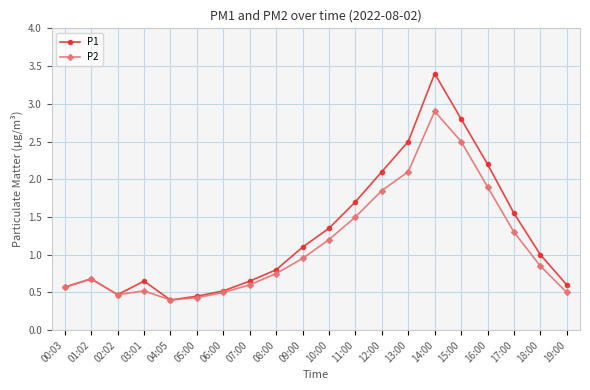

Between 06:00 and 15:00, which series saw the biggest shift?

P1